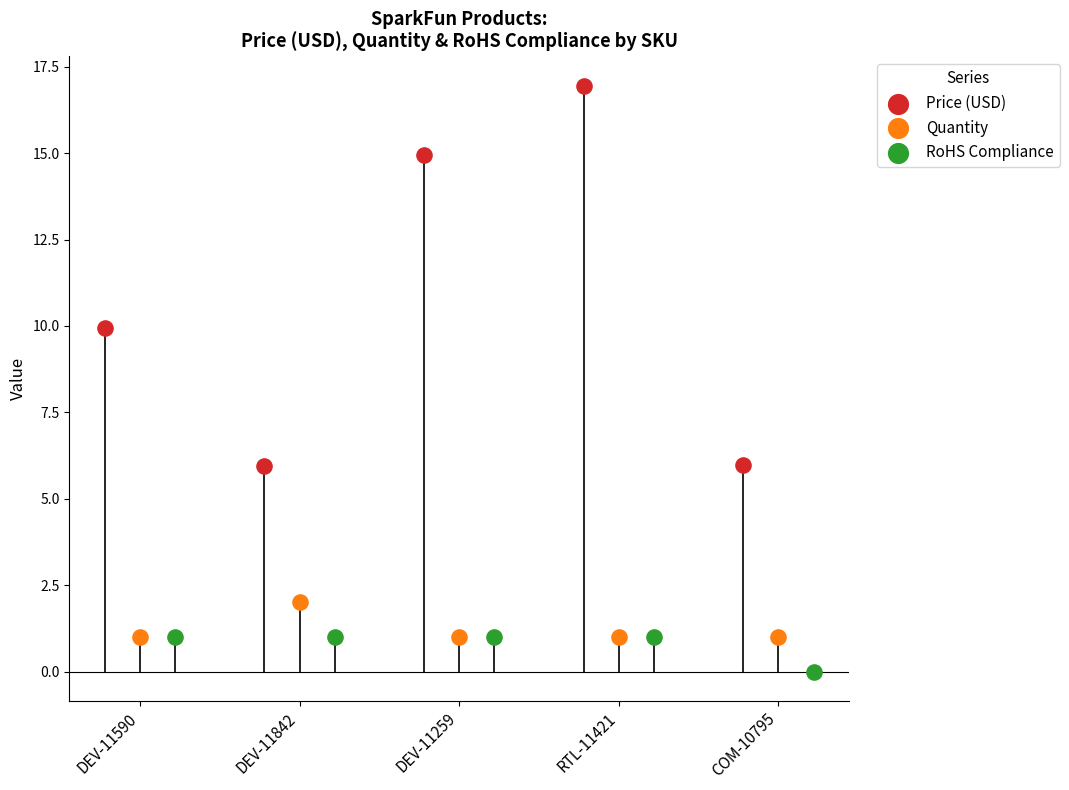

Which series has the largest total across all categories?

Price (USD)